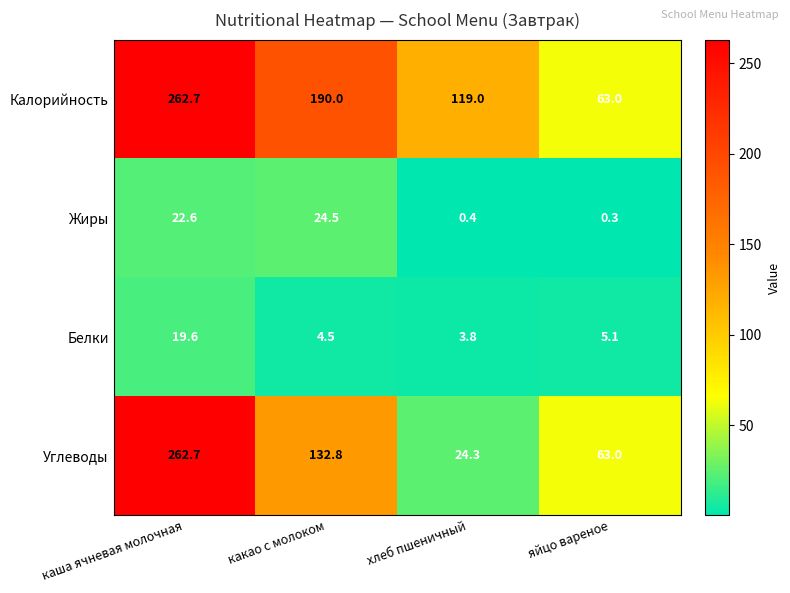

At how many categories does at least one series exceed 245?

1